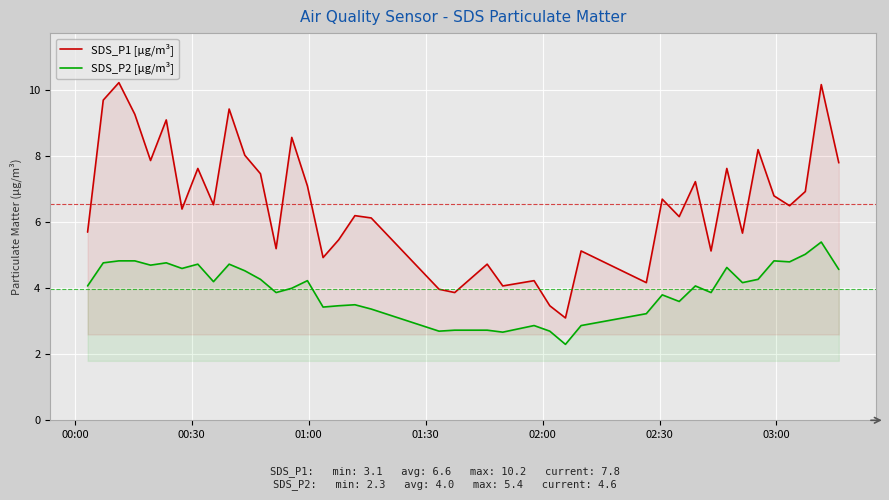

What is the minimum value shown in the chart?

2.3